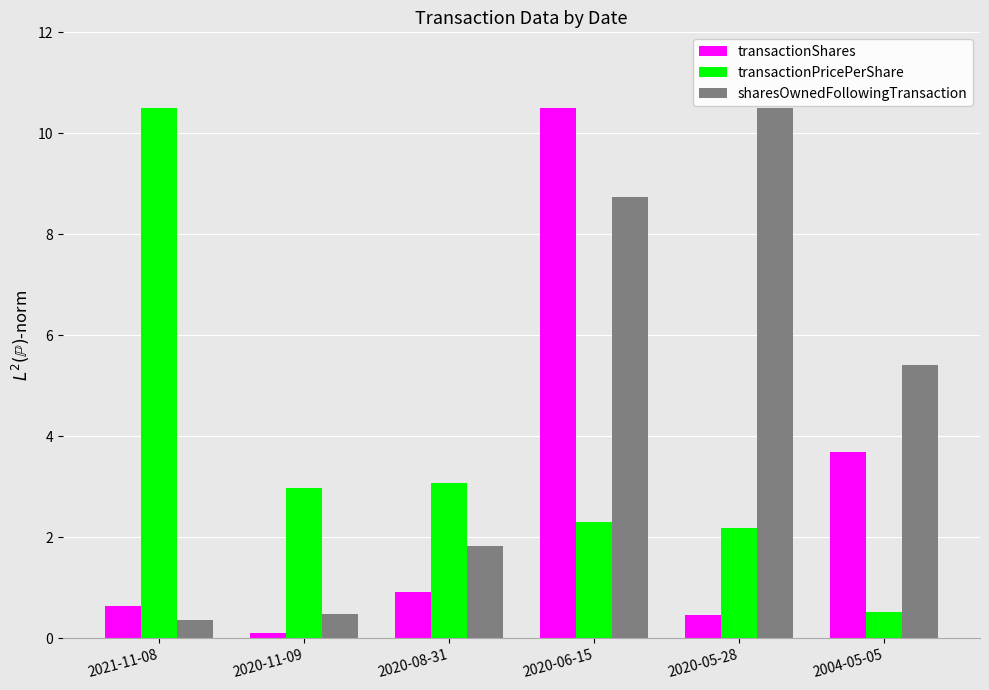

What are all the series names shown in the legend?

transactionShares, transactionPricePerShare, sharesOwnedFollowingTransaction